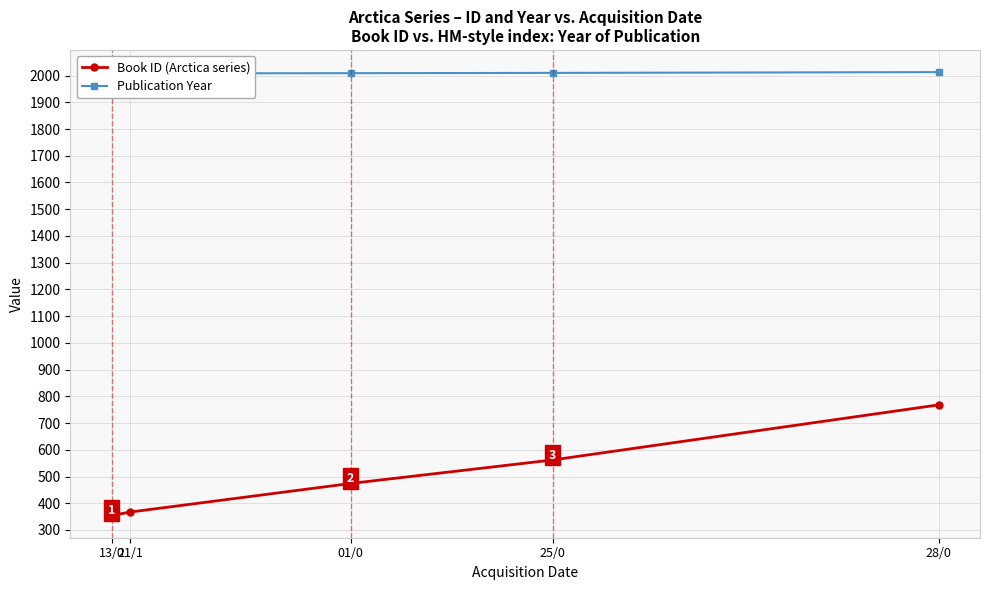

Which series has the largest total across all categories?

Publication Year